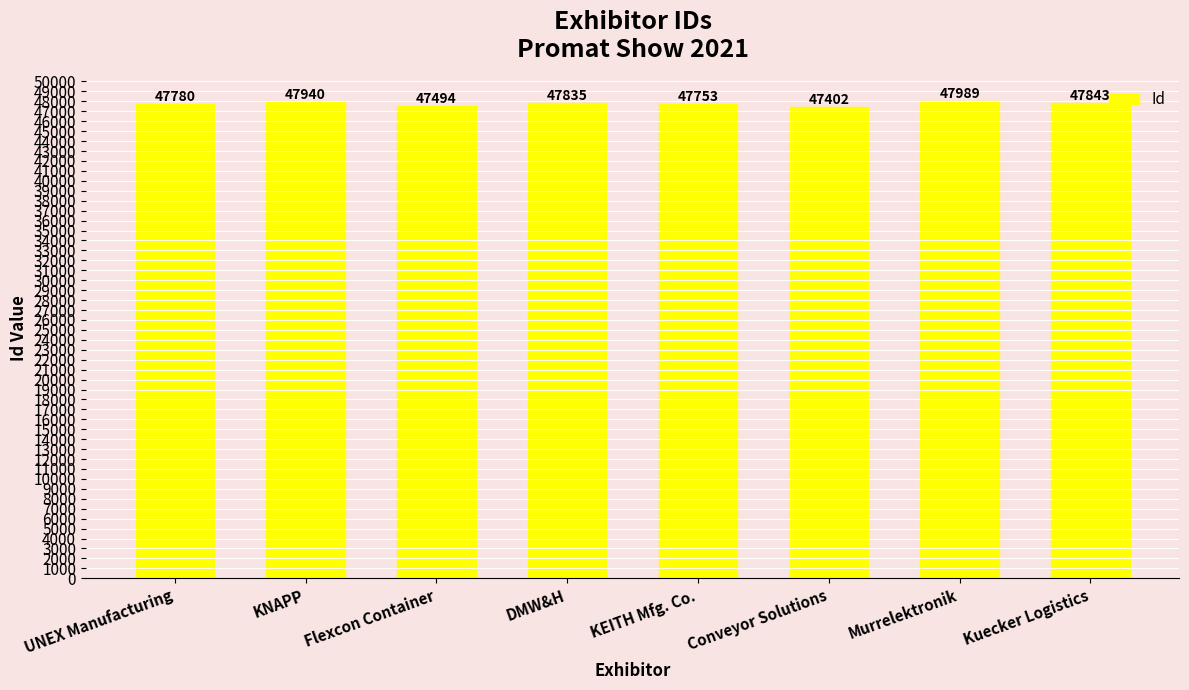

What is the sum of all values?

382036